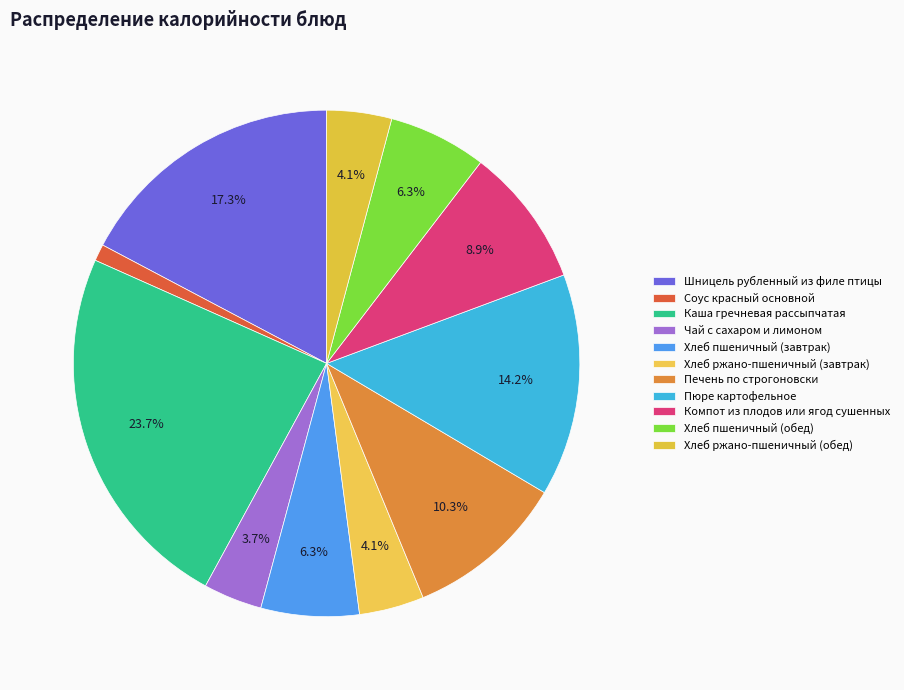

To the nearest percent, what percentage of the pie is Соус красный основной?

1%